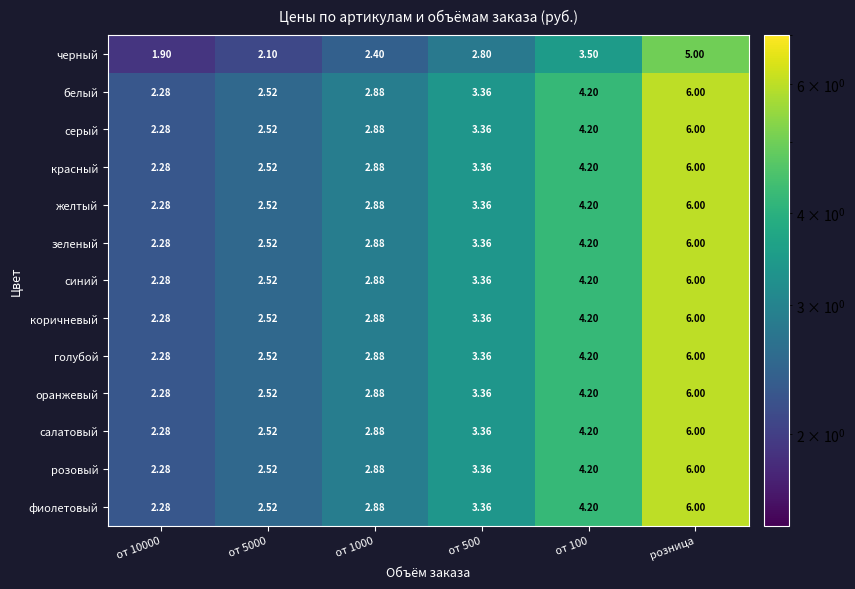

Which category has the highest value in the желтый series?

розница